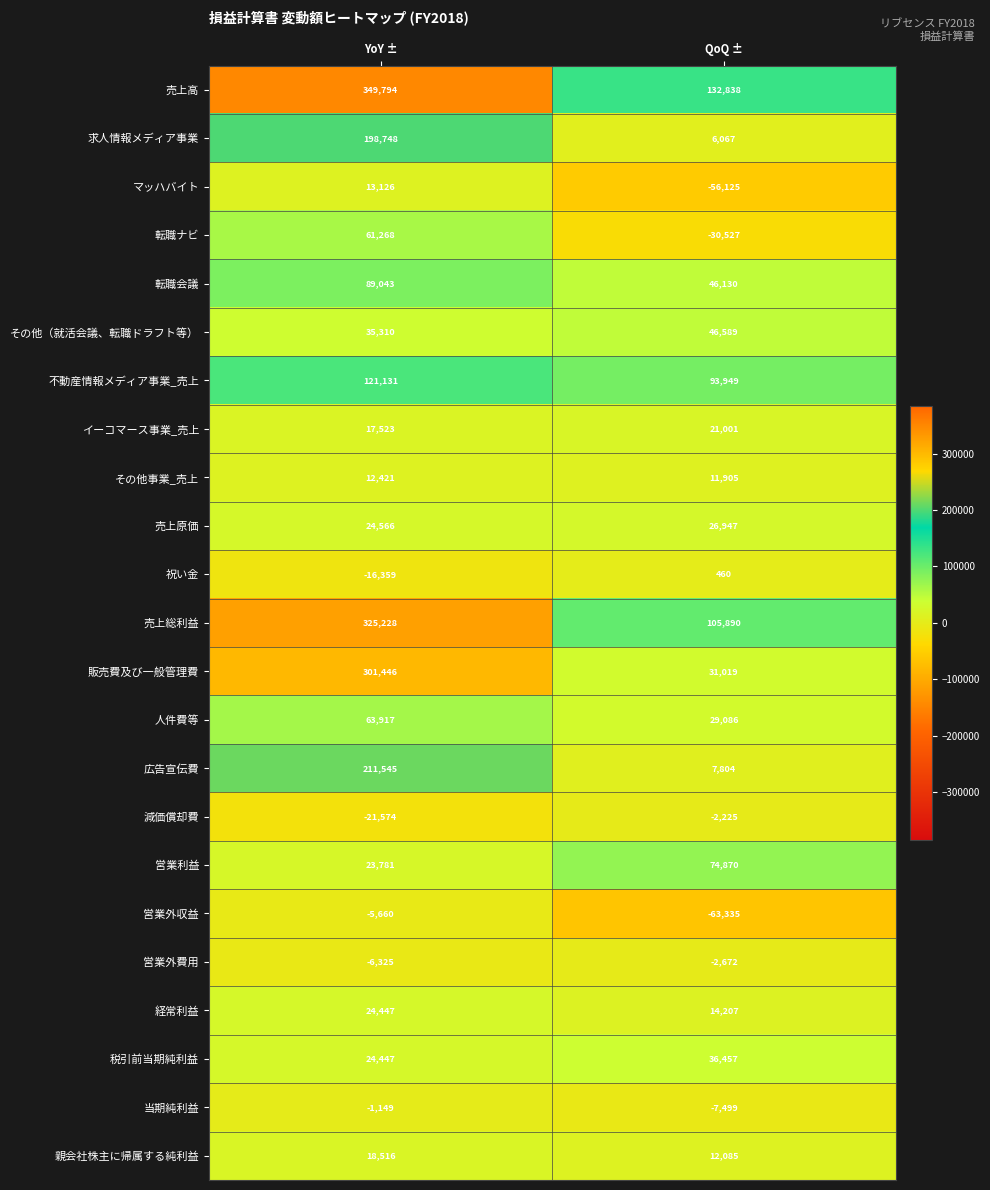

What is the approximate value of イーコマース事業_売上 at YoY ±?

17523